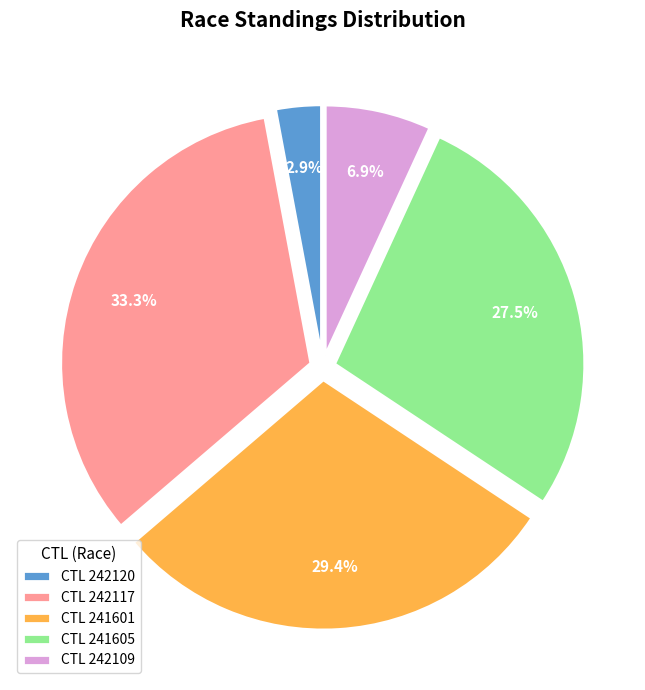

Is there any slice that represents more than half of the pie?

No